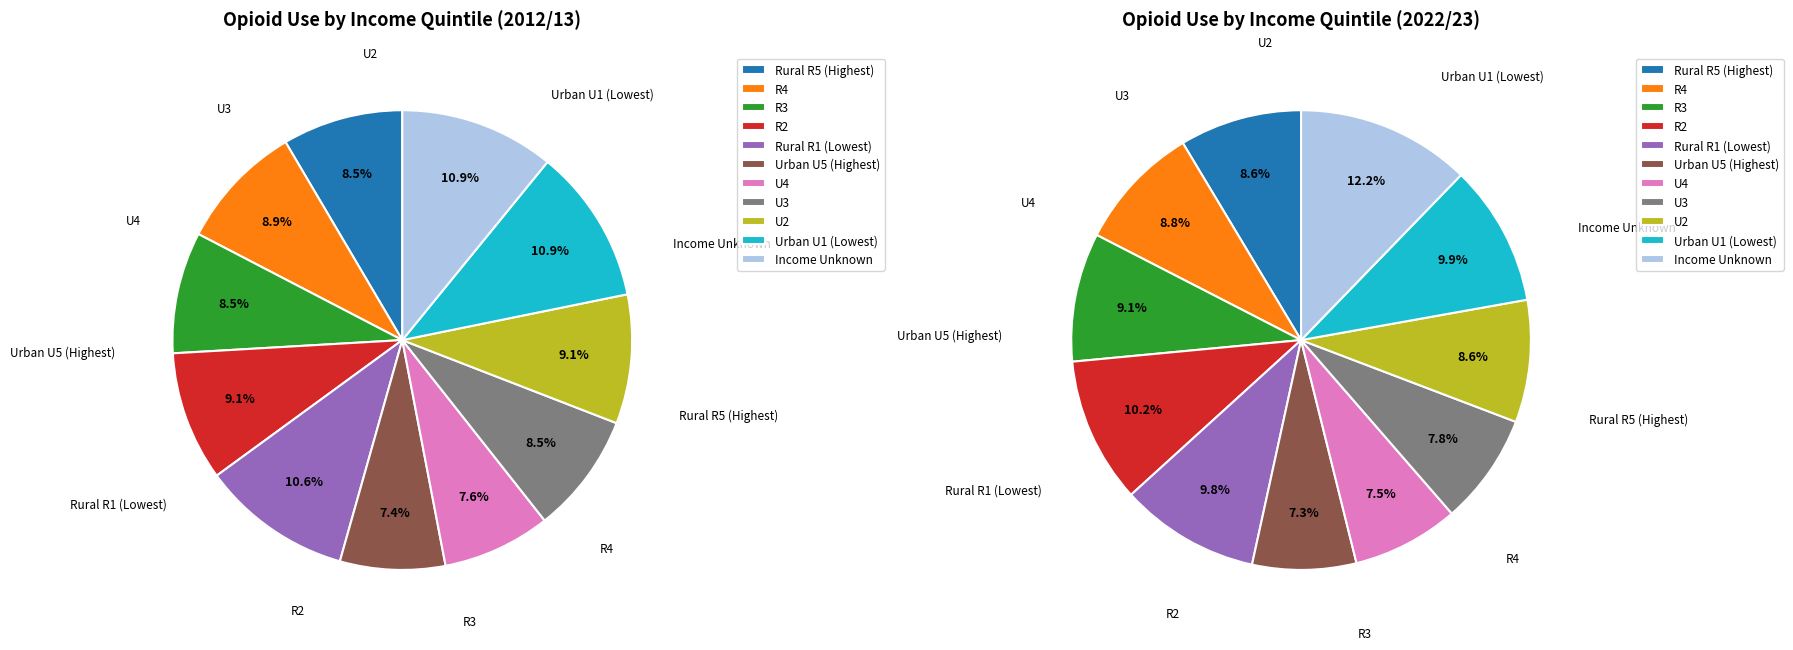

To the nearest percent, what portion does Income Unknown represent?

12%